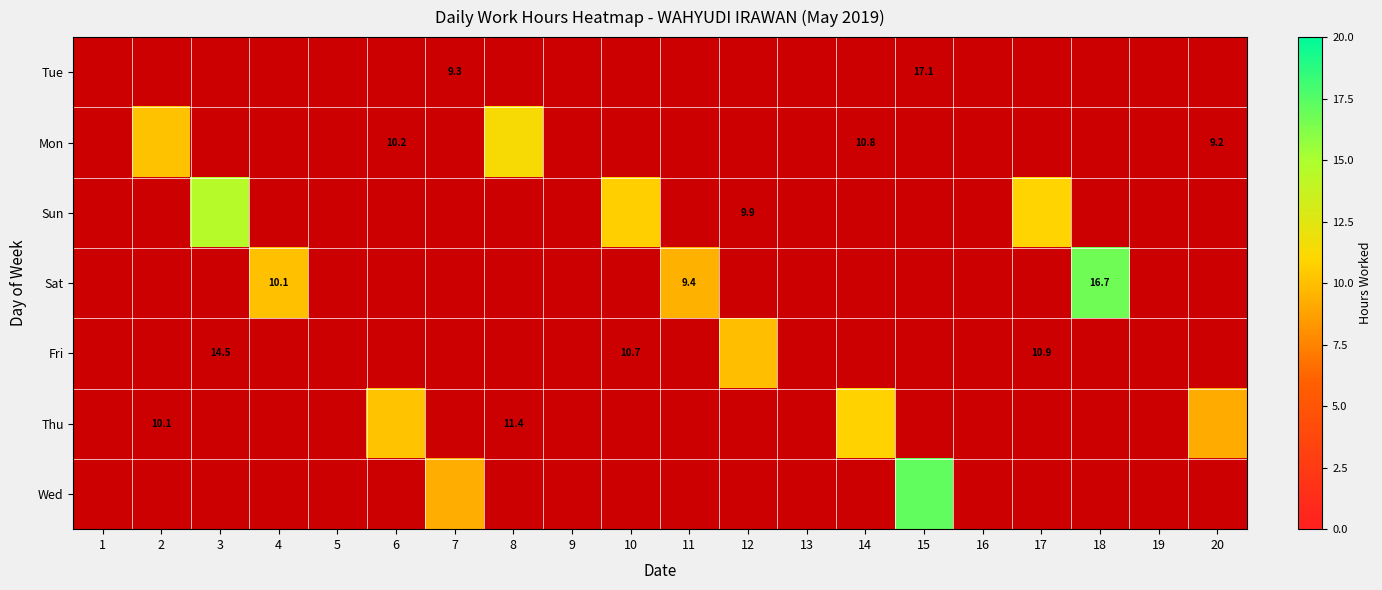

Is the value of Thu at 4 greater than the value of Tue at 17?

No